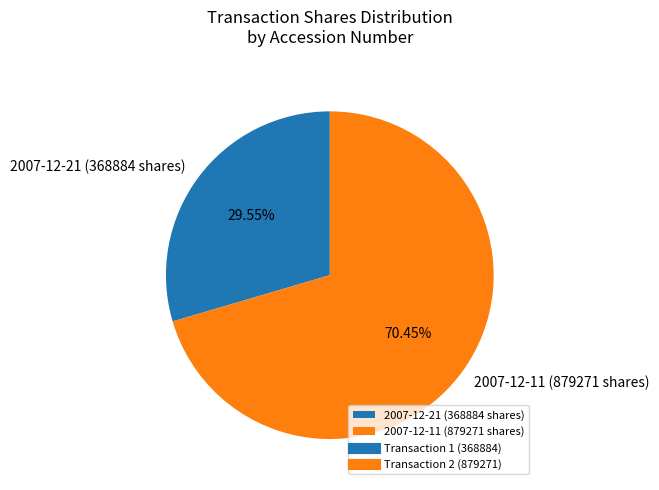

How many slices are in this pie chart?

2